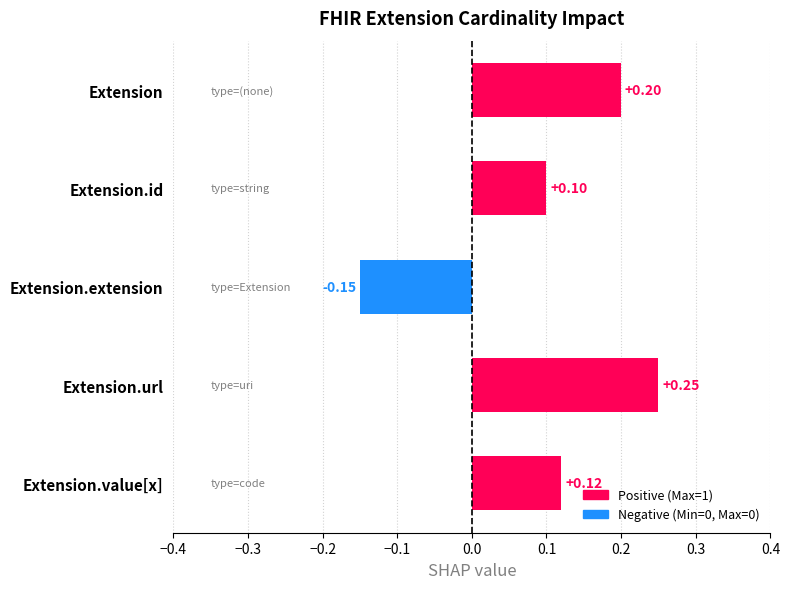

Where is the data nearest to the value 0?

Extension.id